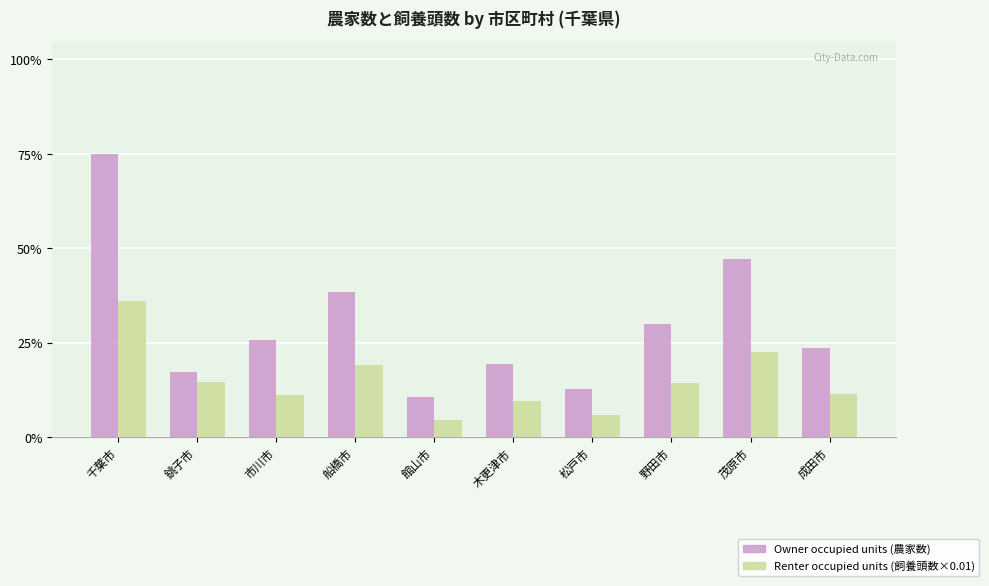

At which label does Renter occupied units (飼養頭数×0.01) reach its peak?

千葉市